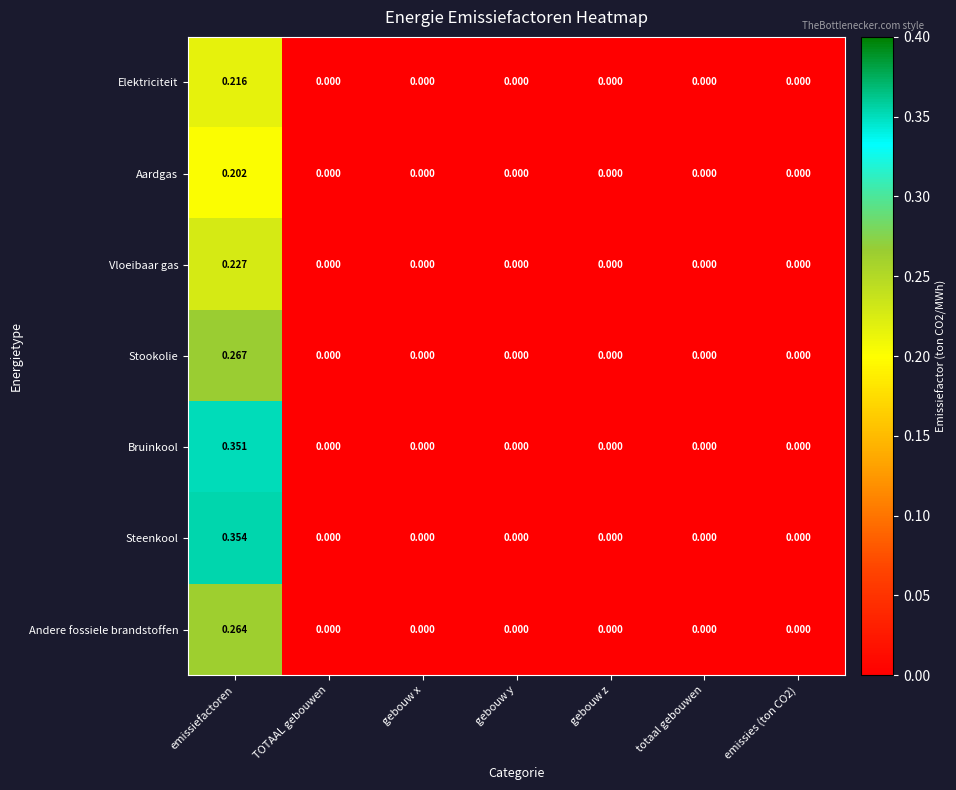

Which series has the largest range (max minus min)?

Steenkool